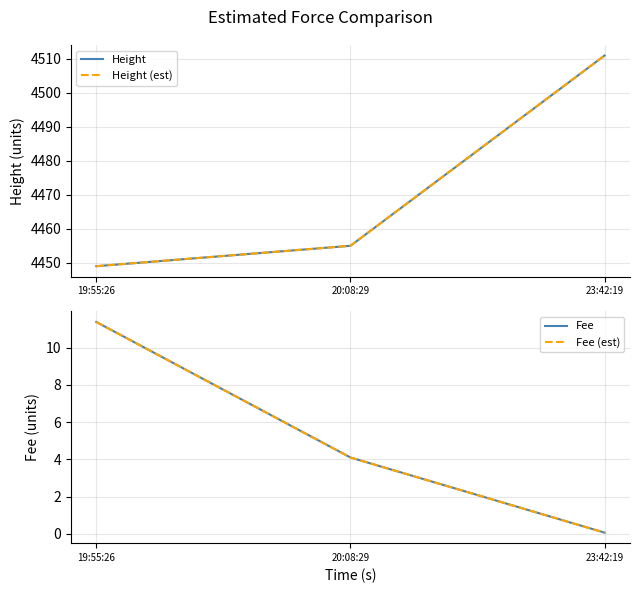

What is the label of the 1st point from the left?

19:55:26